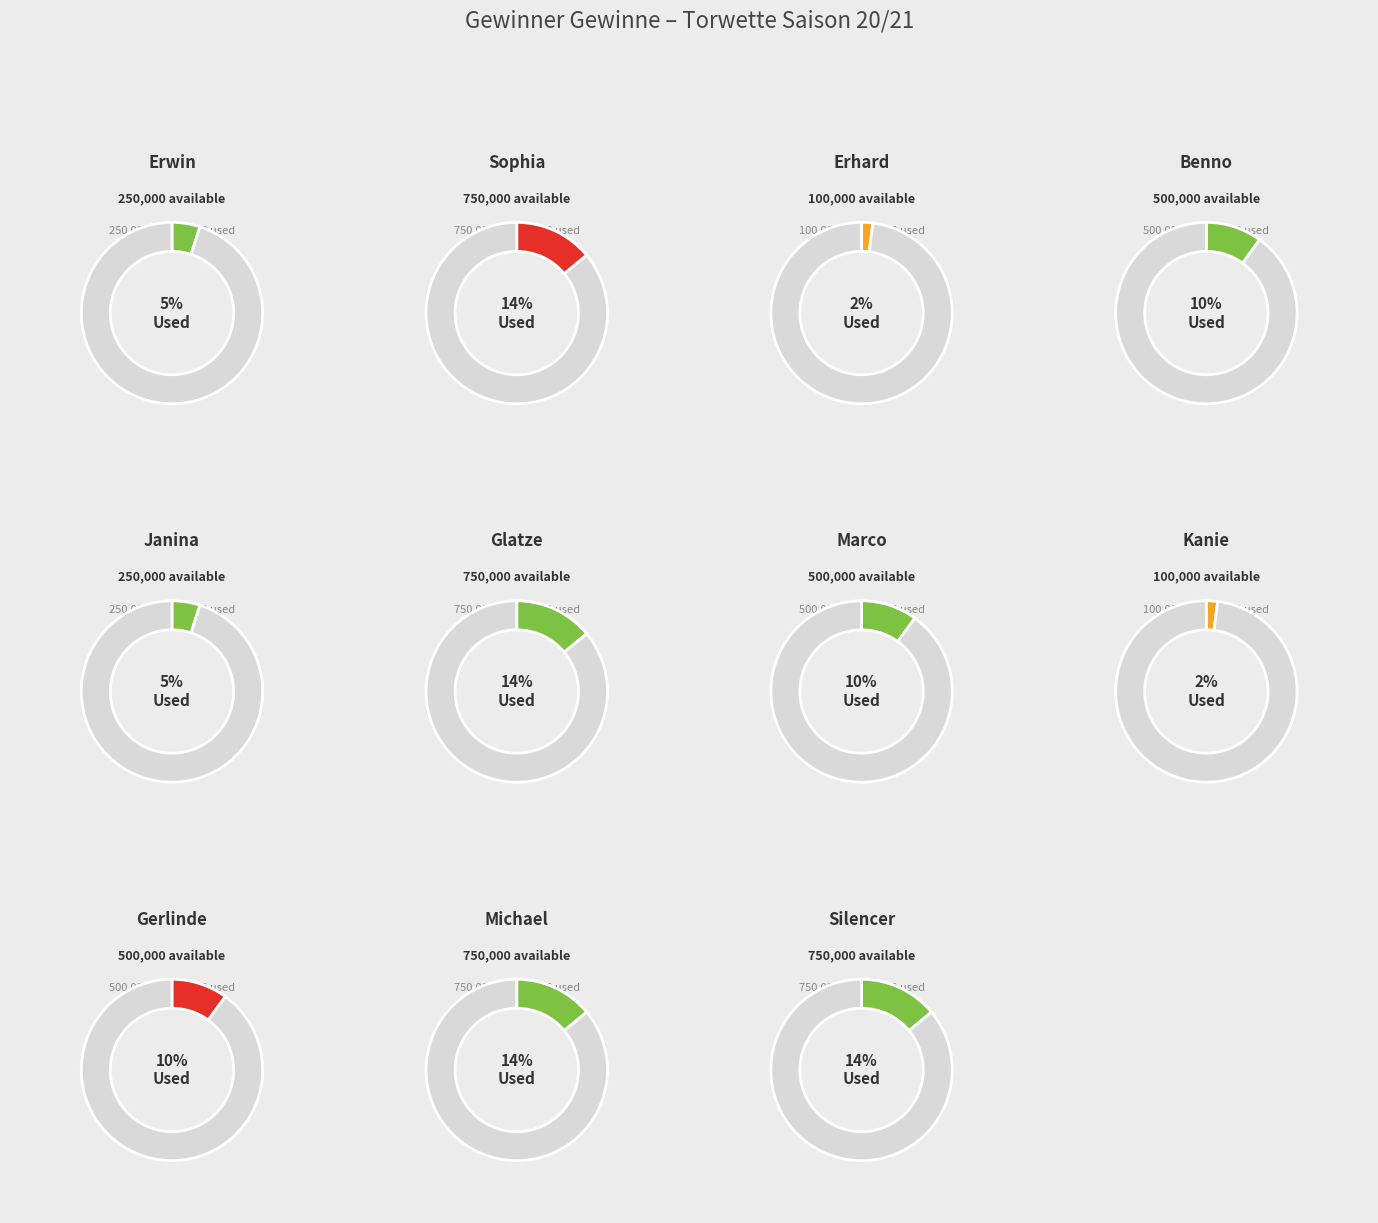

Rank the categories by value from lowest to highest.

Erhard, Kanie, Erwin, Janina, Benno, Marco, Gerlinde, Sophia, Glatze, Michael, Silencer